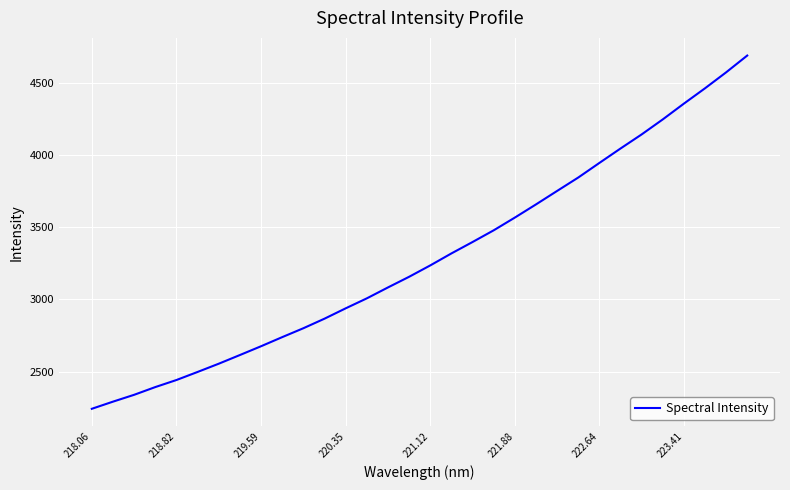

Count the number of categories in the chart.

32